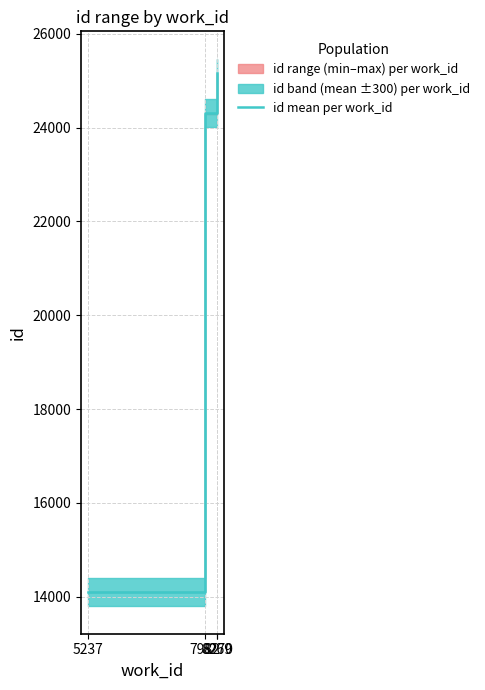

What is the ratio of the value at 8269 to the value at 5237?

1.8